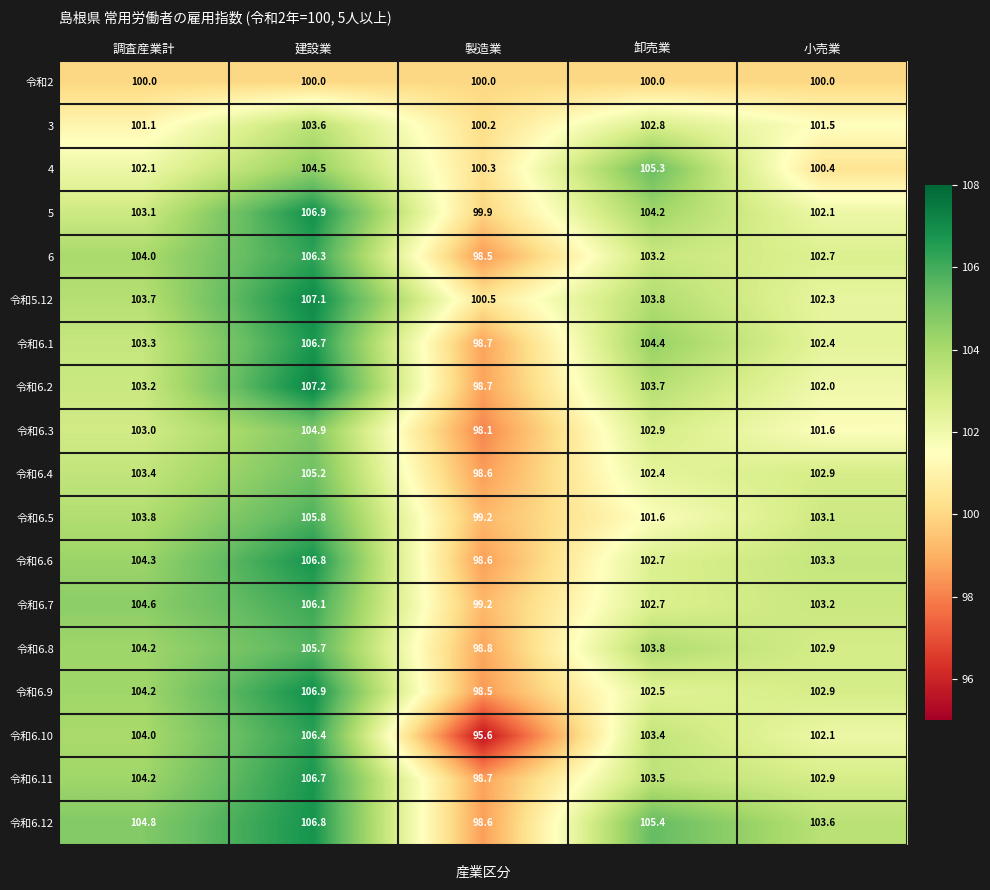

How many values in the 令和6.8 series exceed 103?

3